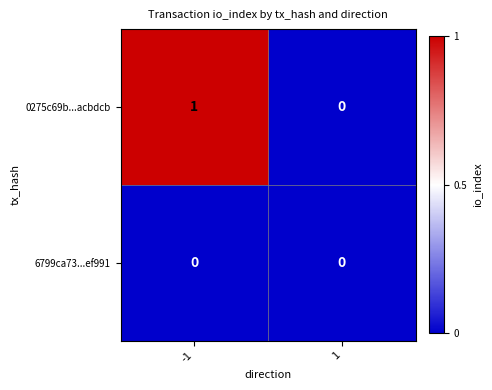

What is the maximum value shown in the chart?

1